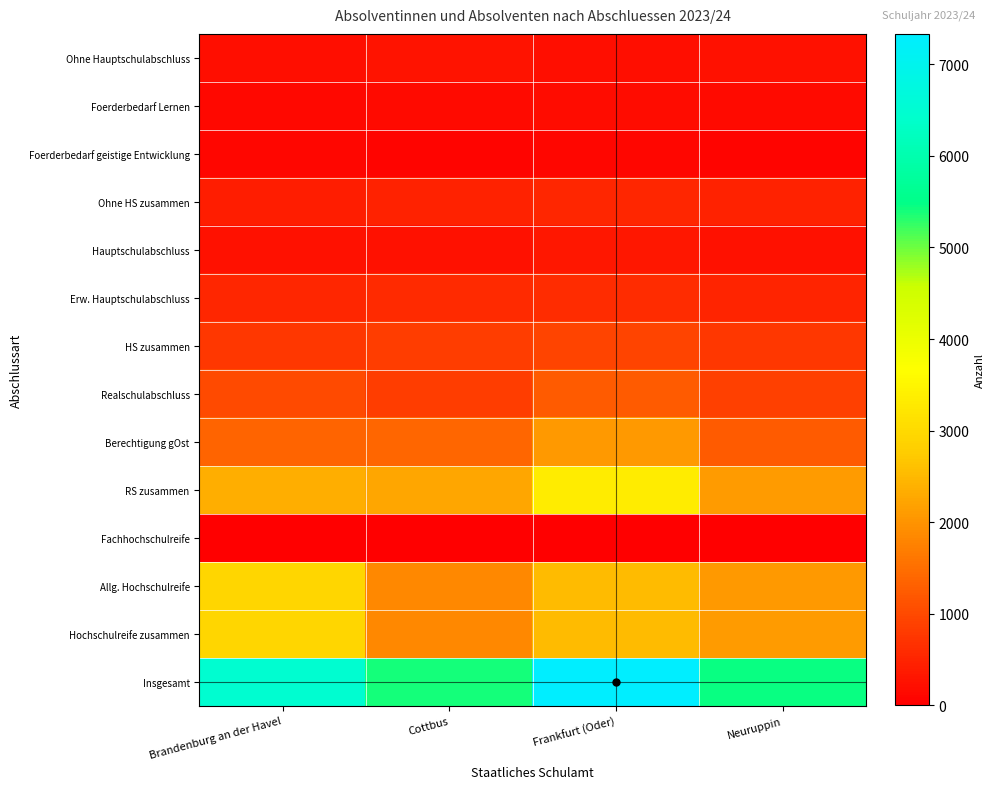

What is the difference between the highest and lowest values at Cottbus?

5378